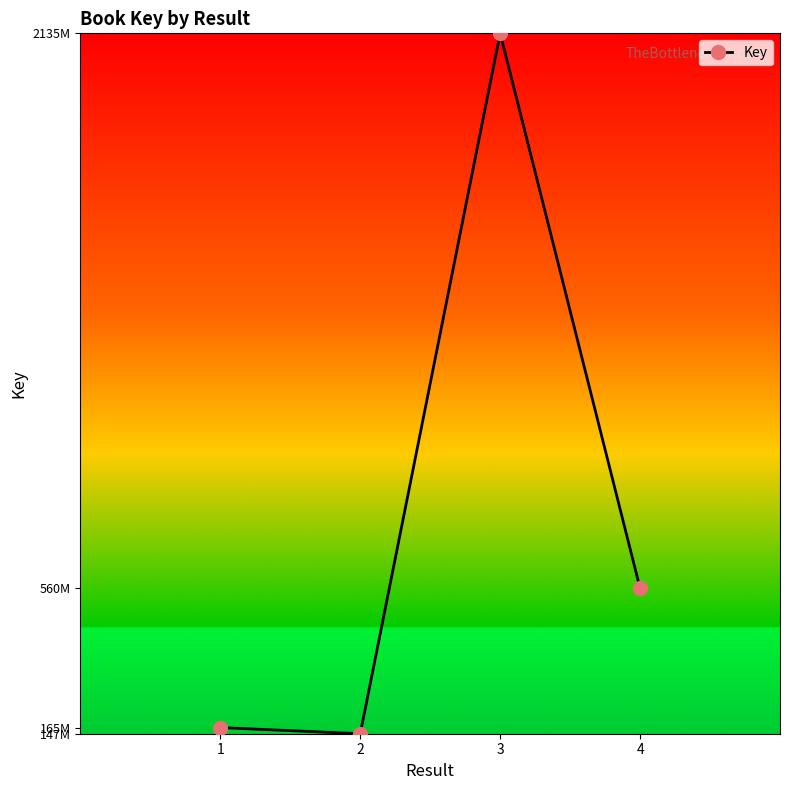

Does the chart have visible grid lines?

No